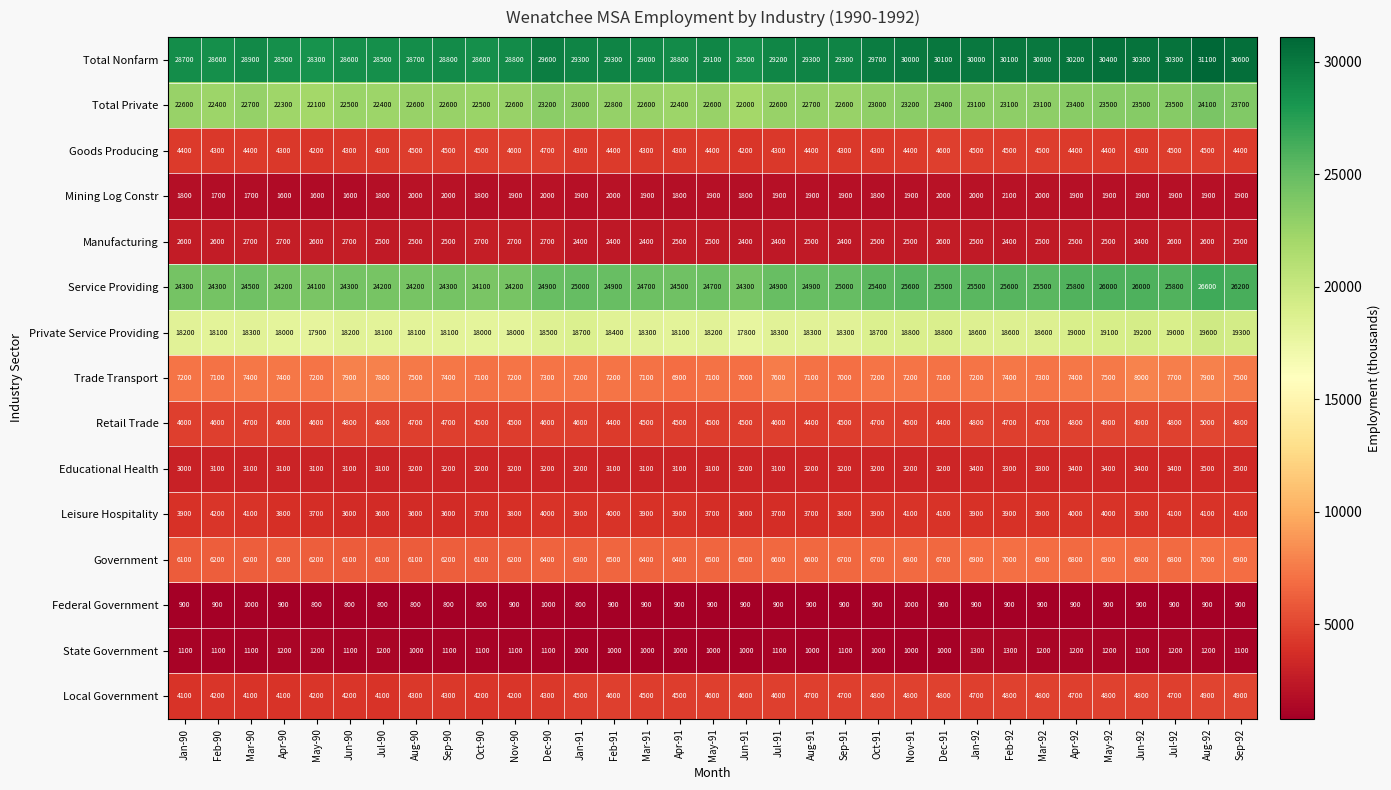

Rank the series by their maximum value, from lowest to highest.

Federal Government, State Government, Mining Log Constr, Manufacturing, Educational Health, Leisure Hospitality, Goods Producing, Local Government, Retail Trade, Government, Trade Transport, Private Service Providing, Total Private, Service Providing, Total Nonfarm